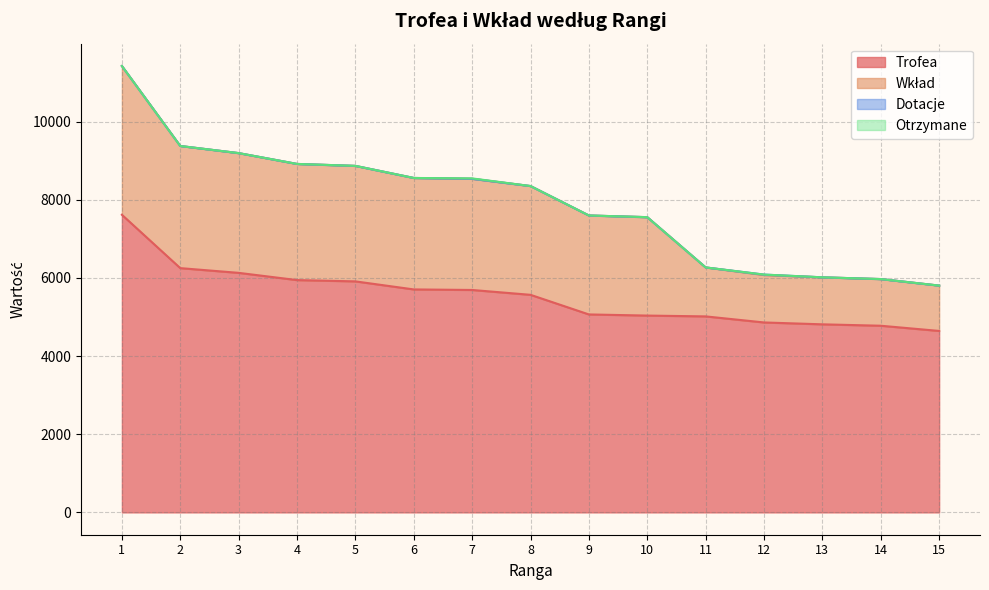

Reading right to left, extract all data points from this chart.

Trofea: 4643	4776	4812	4860	5015	5036	5065	5567	5691	5705	5911	5944	6129	6250	7615
Wkład: 1160	1194	1203	1215	1253	2518	2532	2783	2845	2852	2955	2972	3064	3125	3807
Dotacje: 0	0	0	10	0	0	0	0	0	0	0	0	0	0	0
Otrzymane: 0	0	0	0	0	0	0	0	10	0	0	0	0	0	0